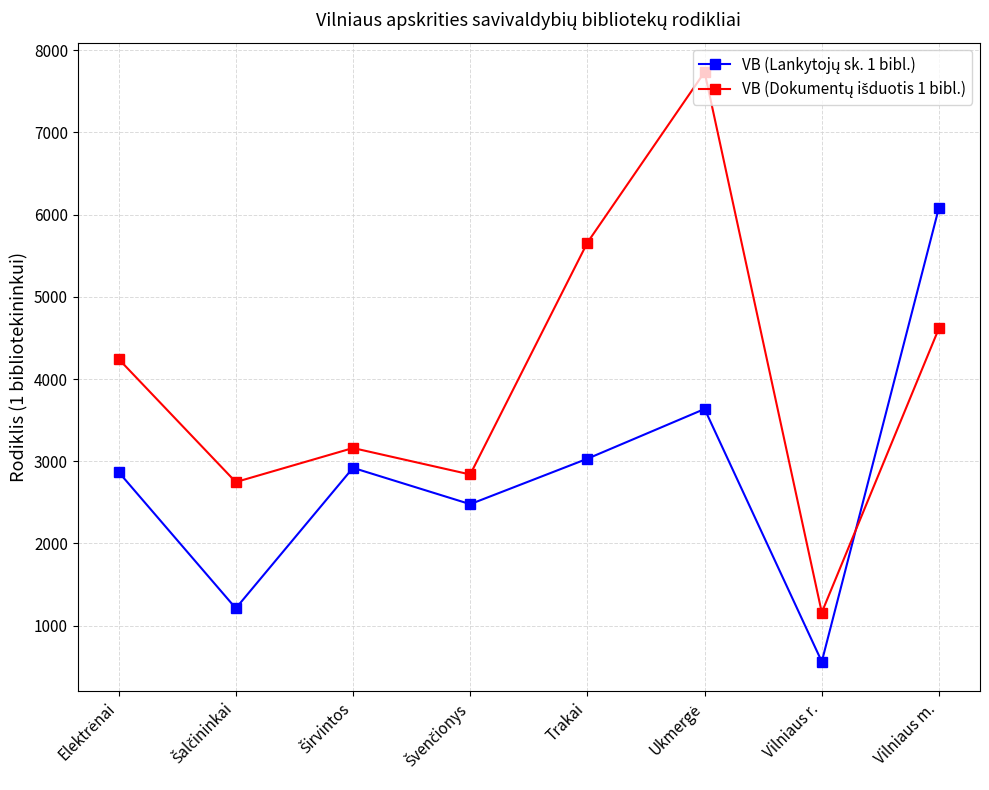

What is the maximum value shown in the chart?

7735